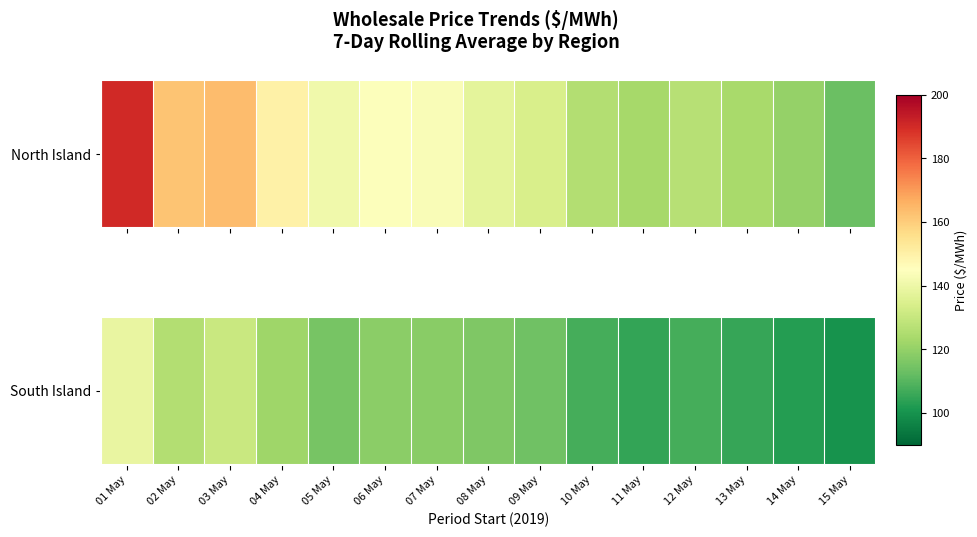

Which has a higher value, 06 May or 14 May?

06 May